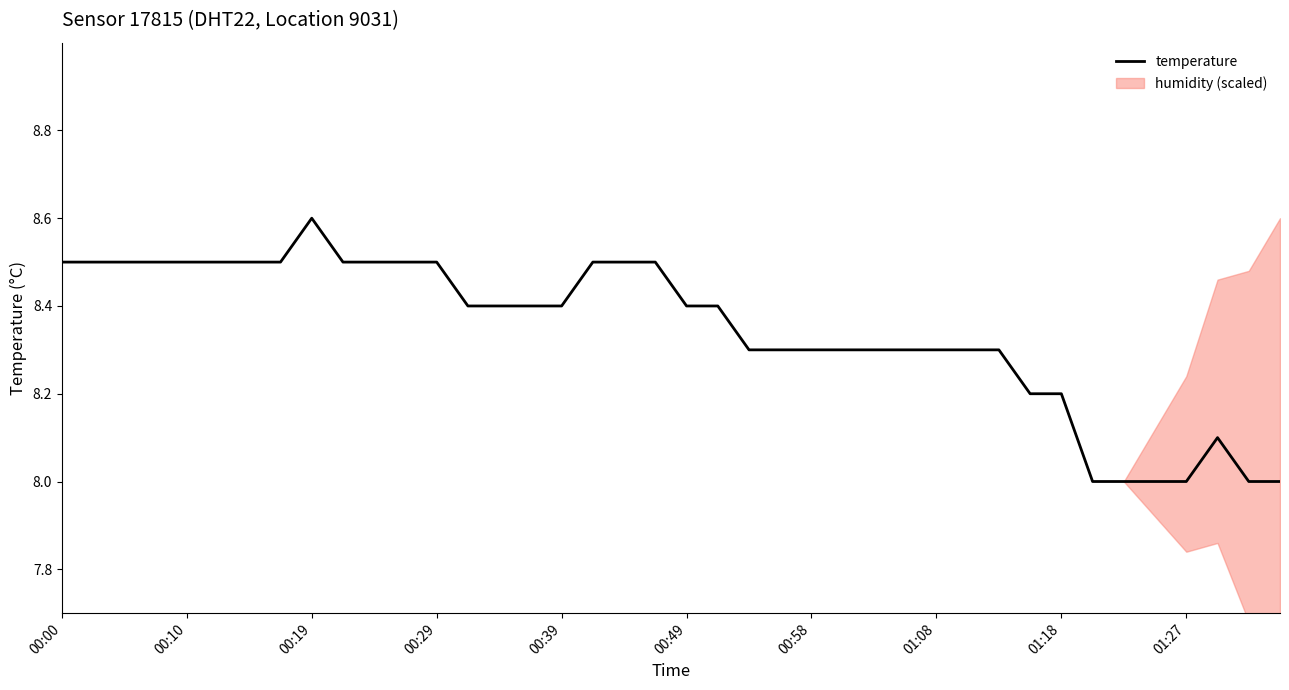

What is the lowest value of the temperature series?

8.0